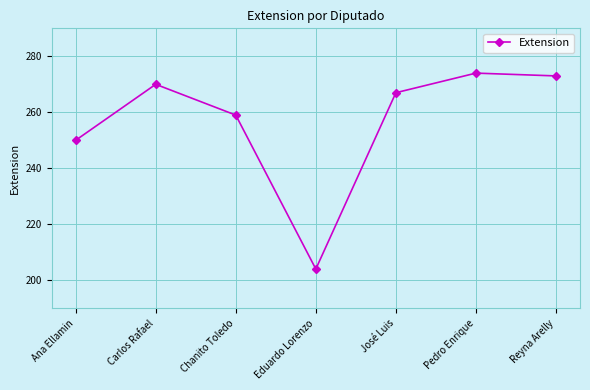

Between Pedro Enrique and José Luis, which is larger?

Pedro Enrique